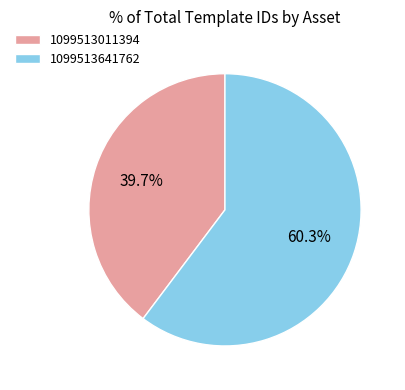

Rank the categories by value from lowest to highest.

1099513011394, 1099513641762